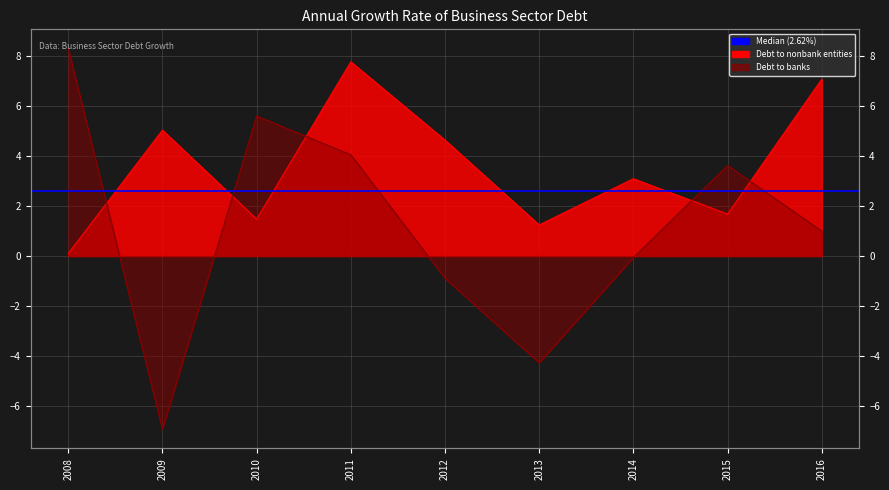

How many categories are shown in the chart?

9